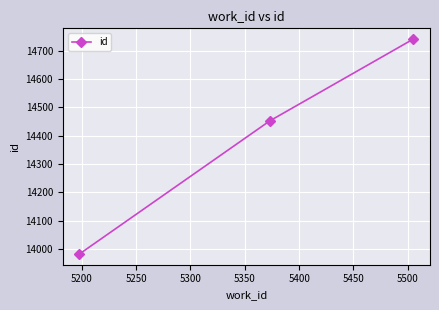

What is the sum of all values?

43175